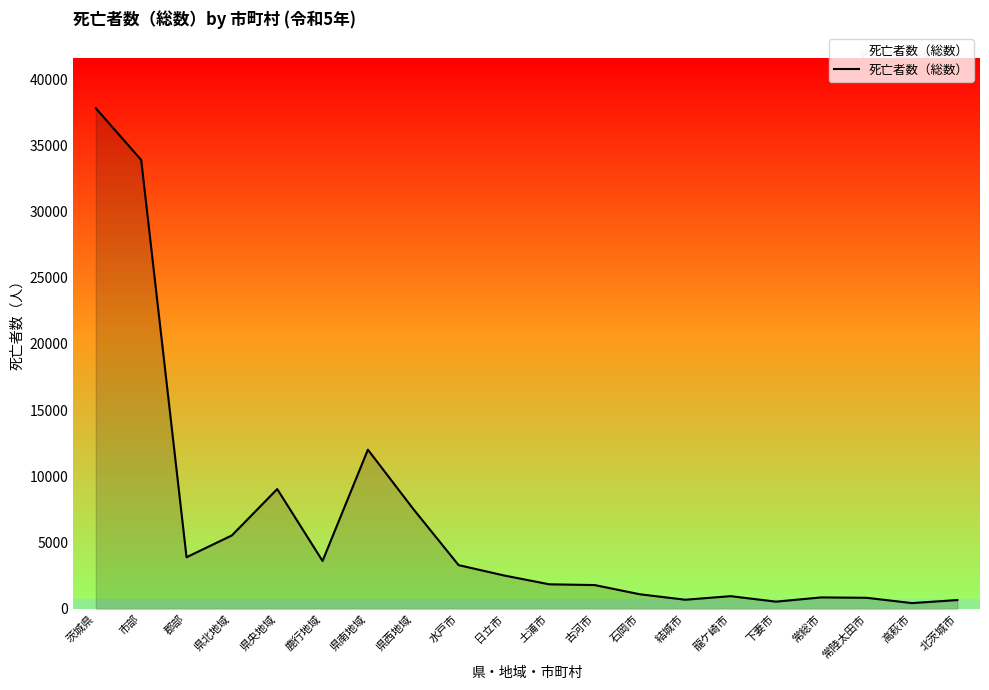

Which label corresponds to the largest value in the chart?

茨城県